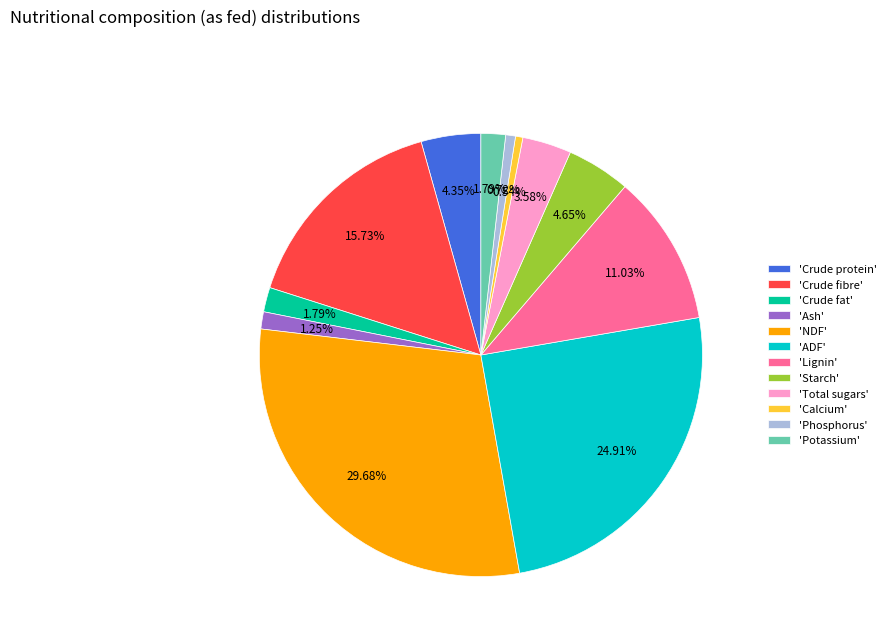

What is the largest slice in the pie chart?

'NDF'